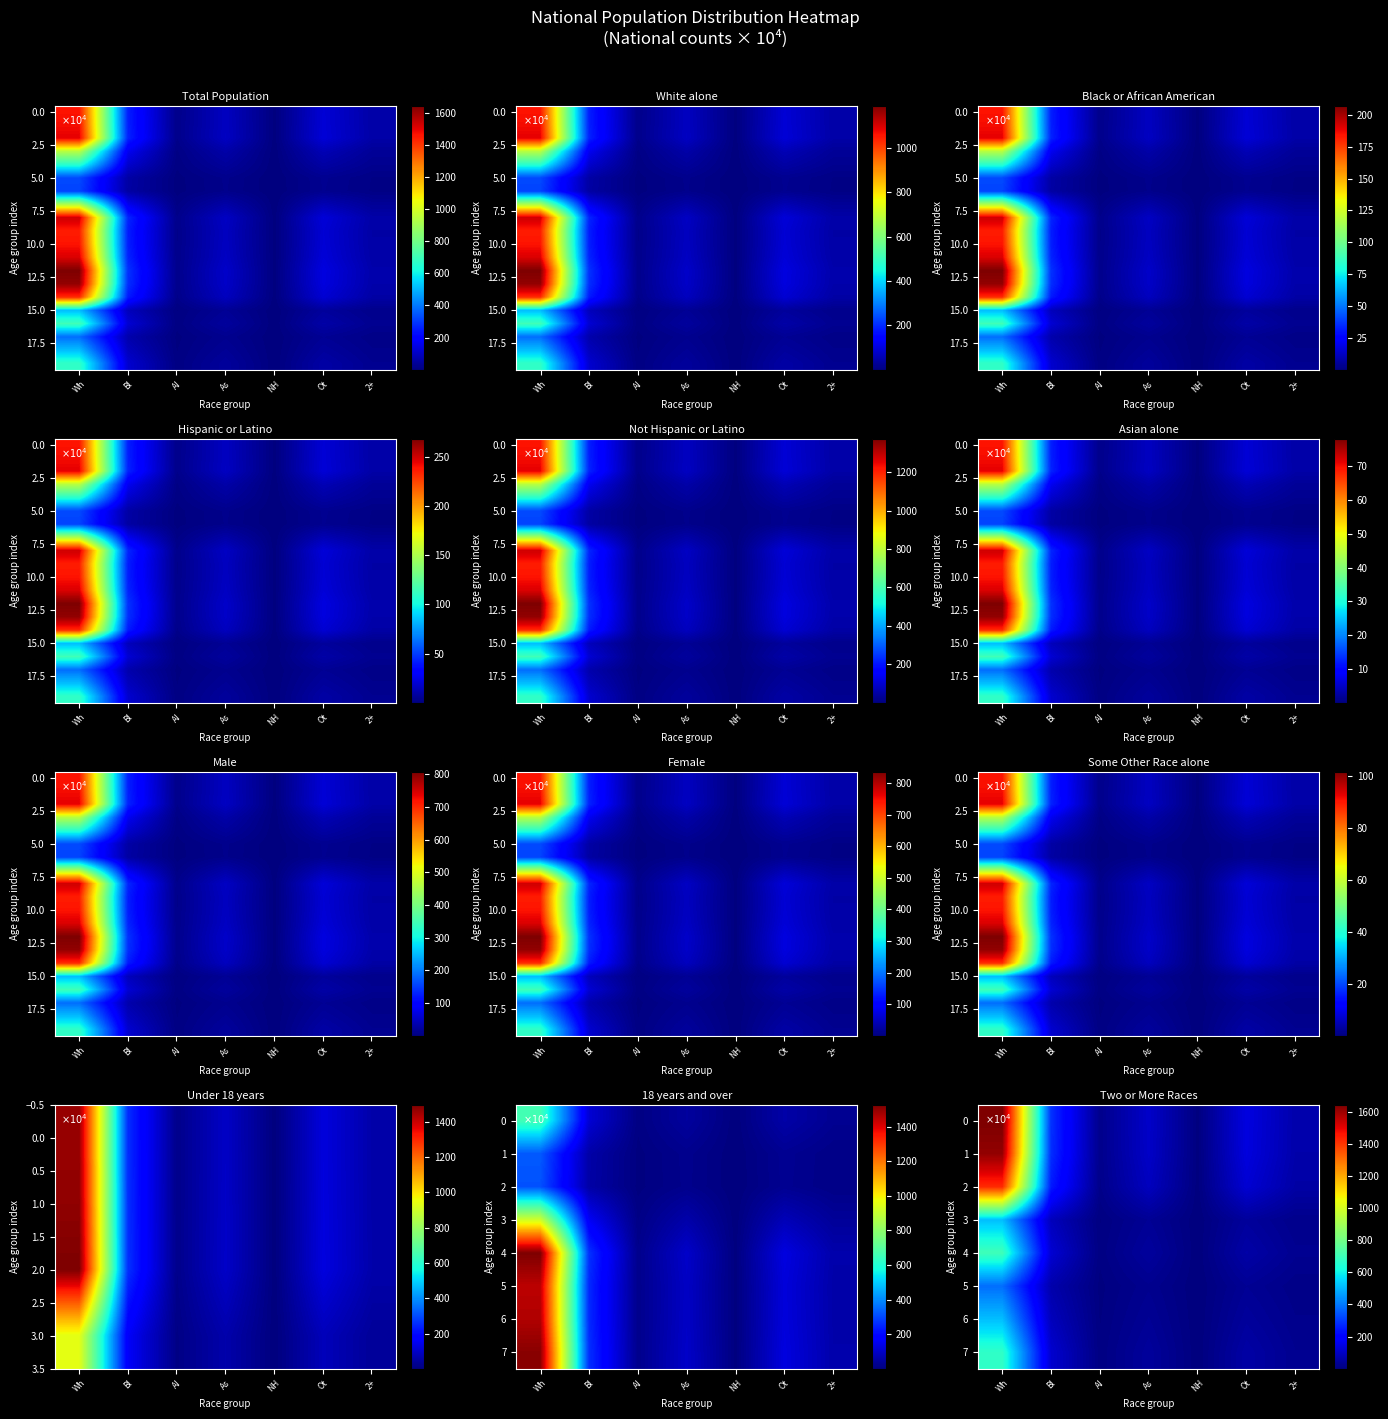

Is it true that 5 equals 52.8 at Ot?

False